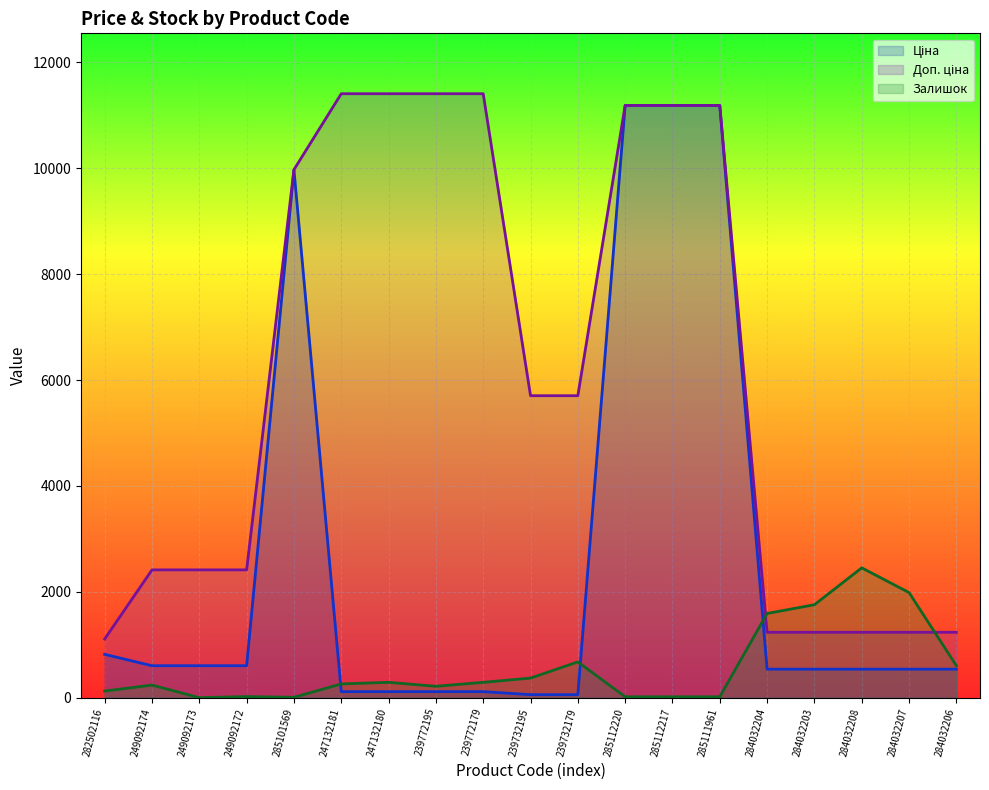

Which series has the largest range (max minus min)?

Ціна